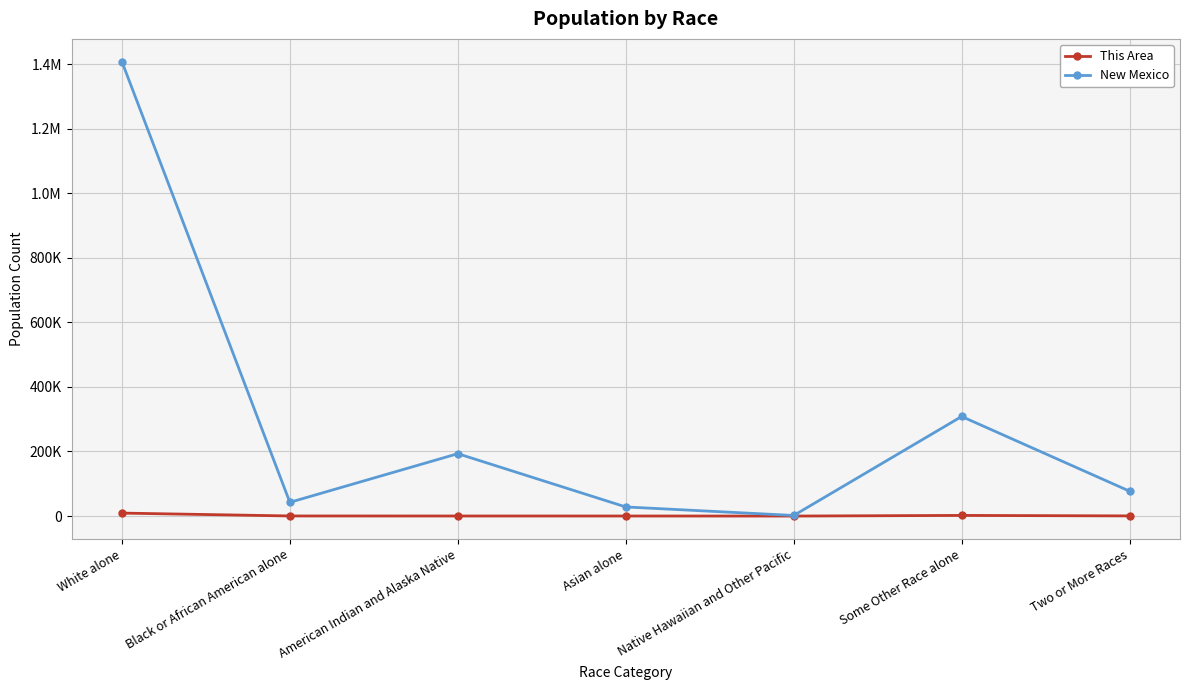

What are all the series names shown in the legend?

This Area, New Mexico